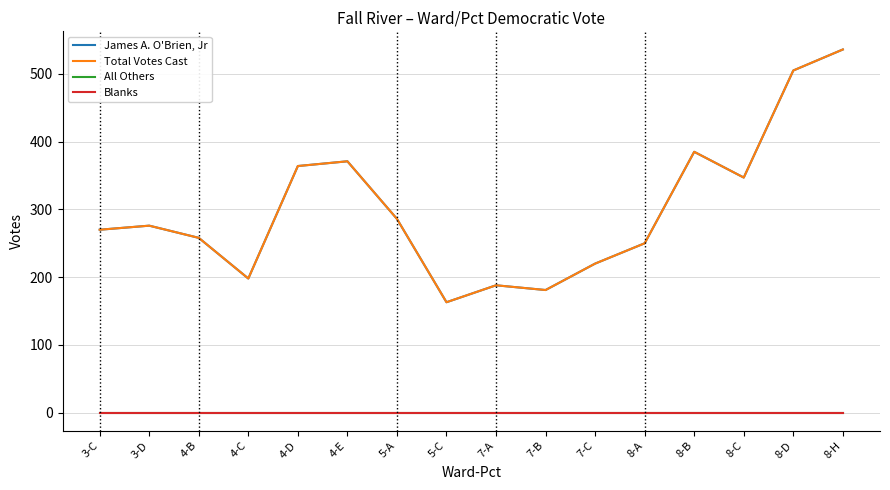

True or false: James A. O'Brien, Jr and Blanks intersect in this chart.

False